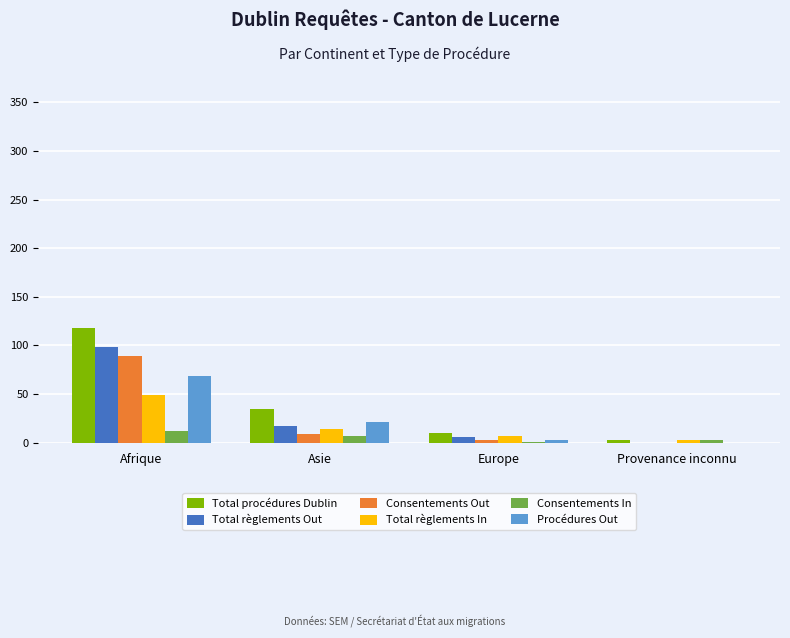

Which series has the widest spread of values?

Total procédures Dublin